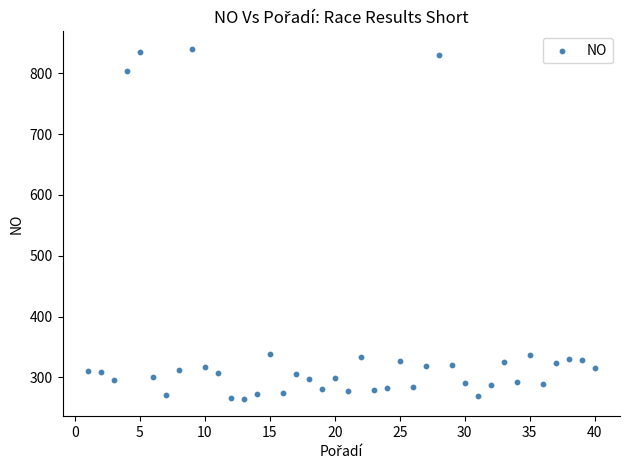

What is the range of Y values (max minus min)?

575